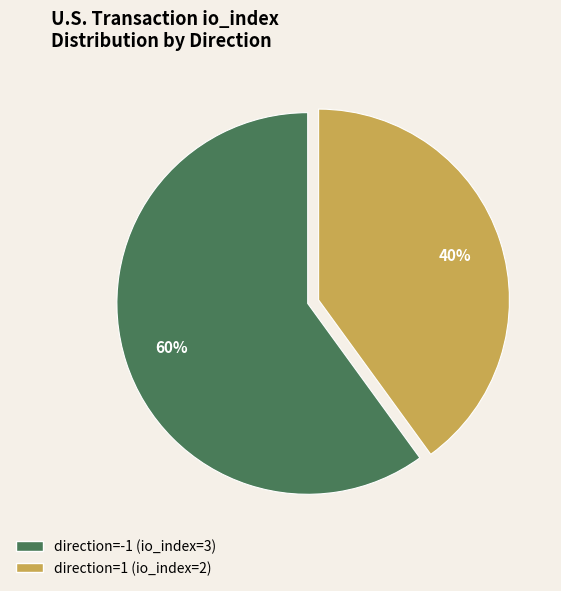

To the nearest percent, what is the difference between the direction=-1 (io_index=3) and direction=1 (io_index=2) slice percentages?

20%